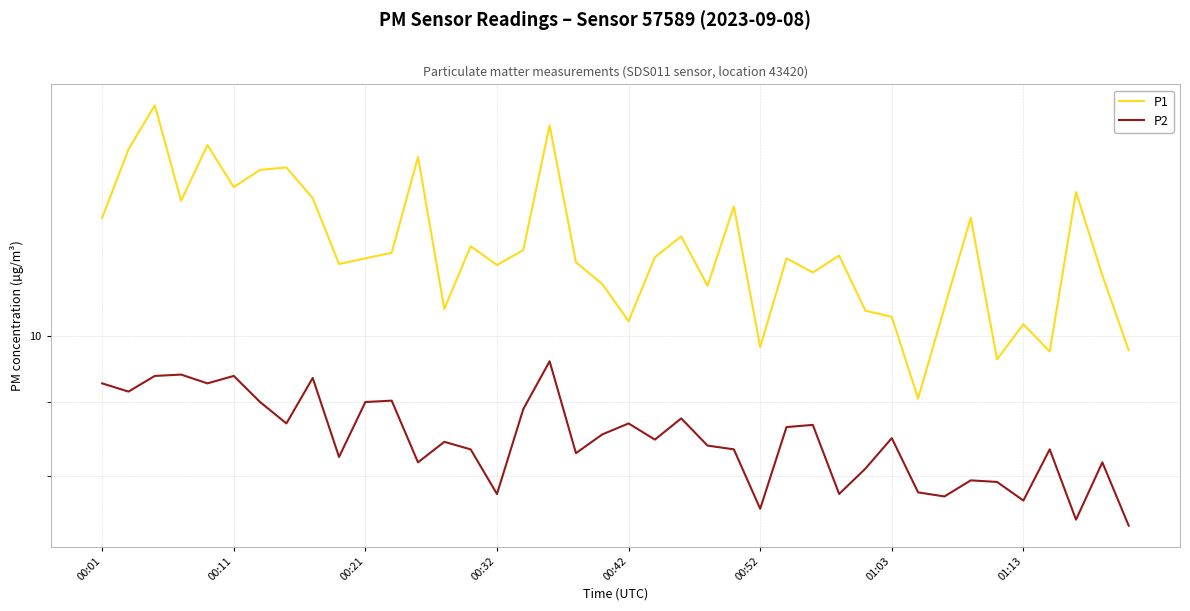

What is the label of the 7th point from the left?

01:03